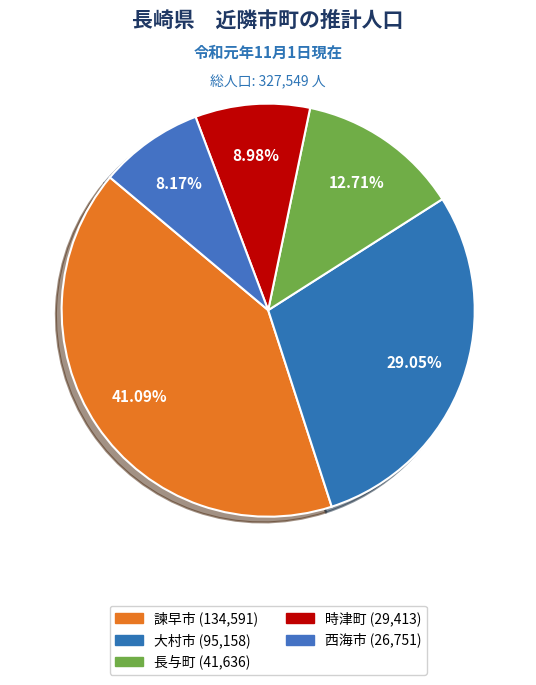

How many slices are in this pie chart?

5